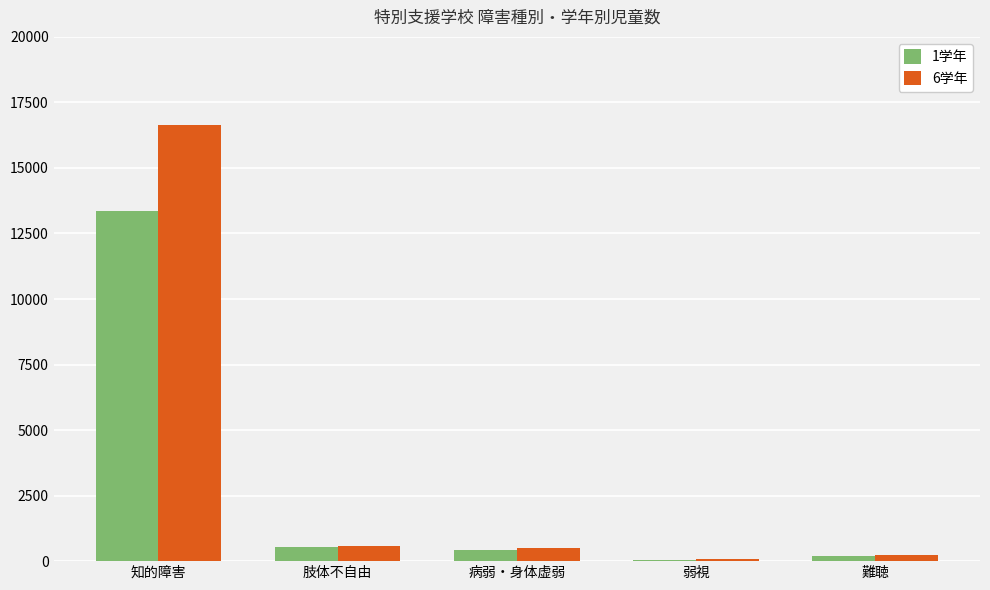

What is the highest value of the 6学年 series?

16639